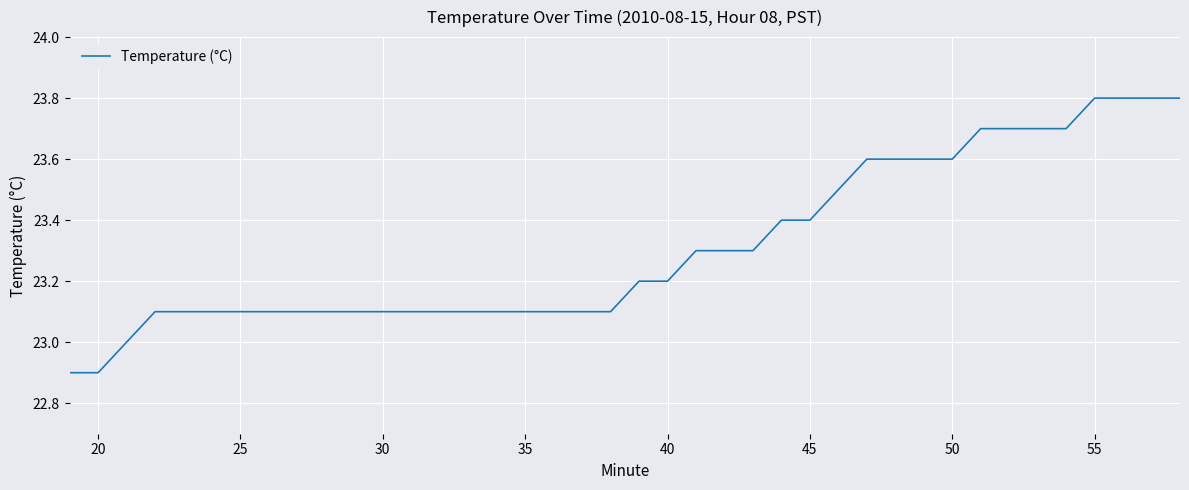

How many values are between 23 and 24?

38